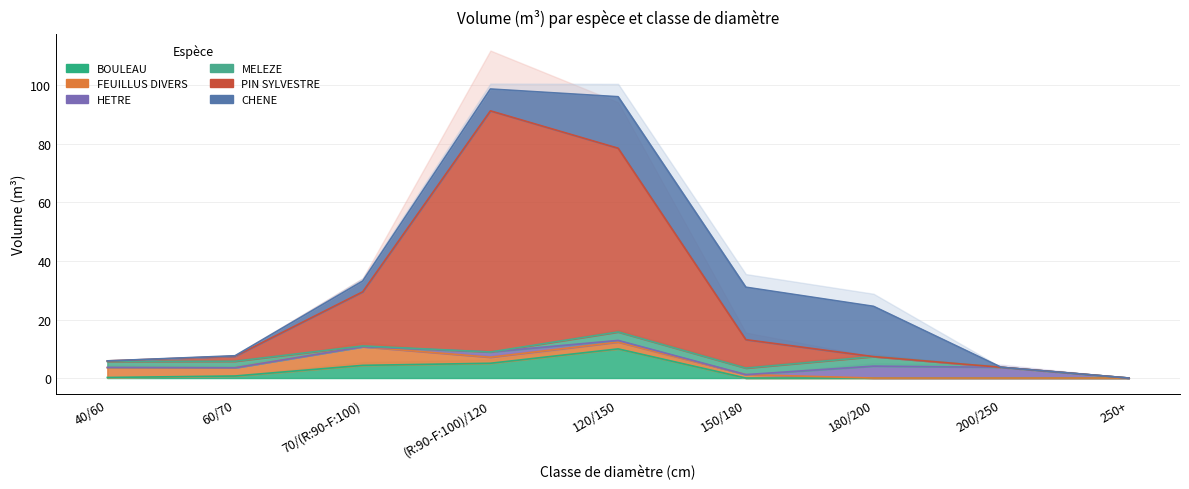

Which series has the largest total across all categories?

PIN SYLVESTRE